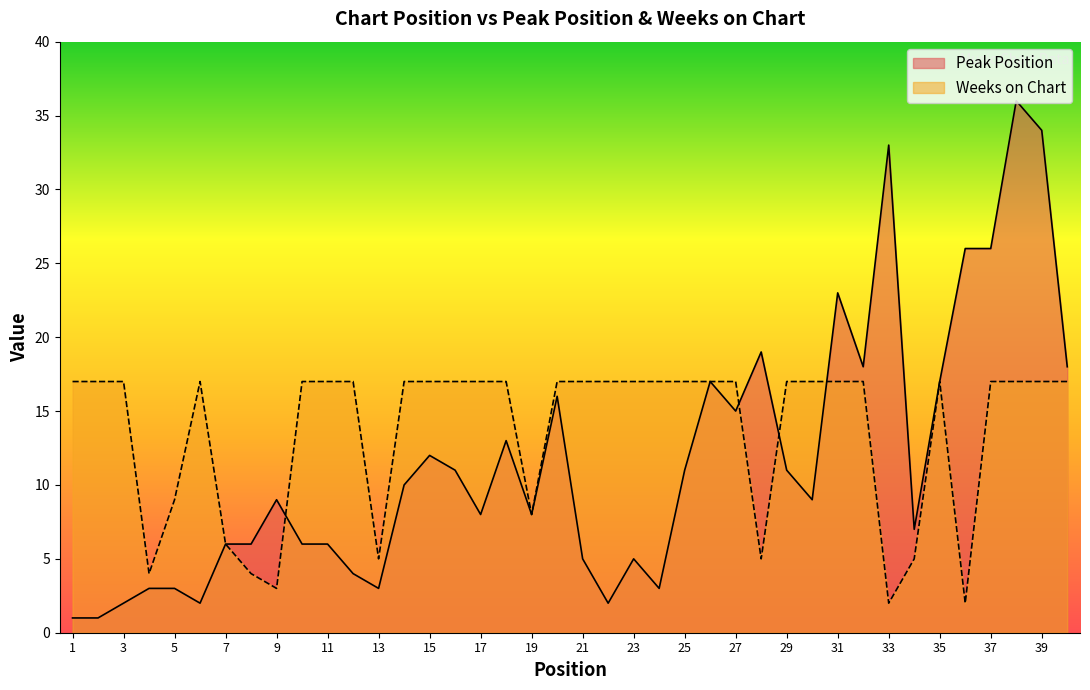

Between 31 and 35, which series saw the biggest shift?

Peak Position